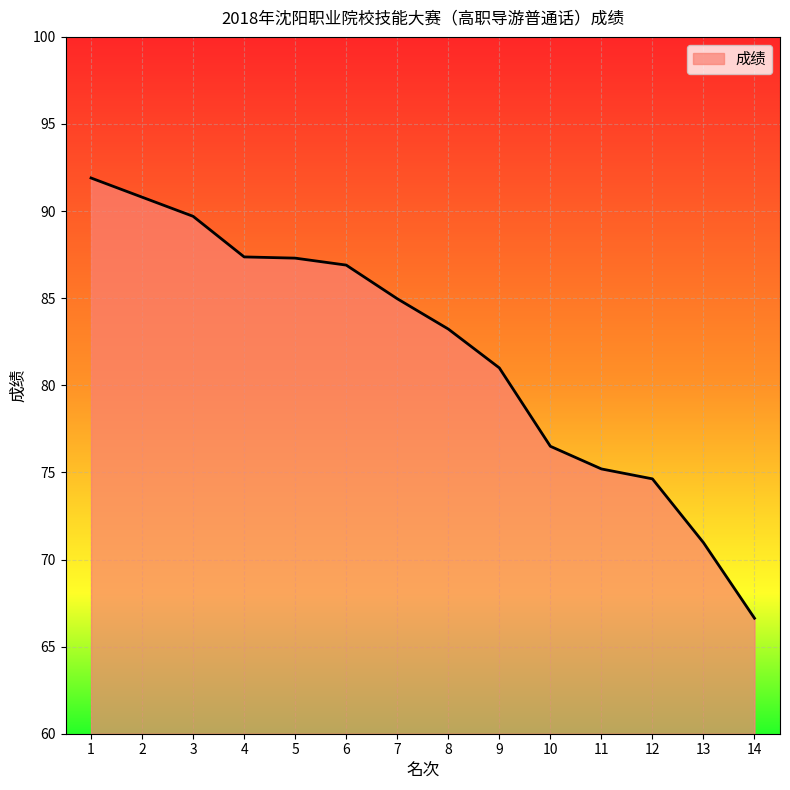

What is the change in value from 3 to 8?

-6.5